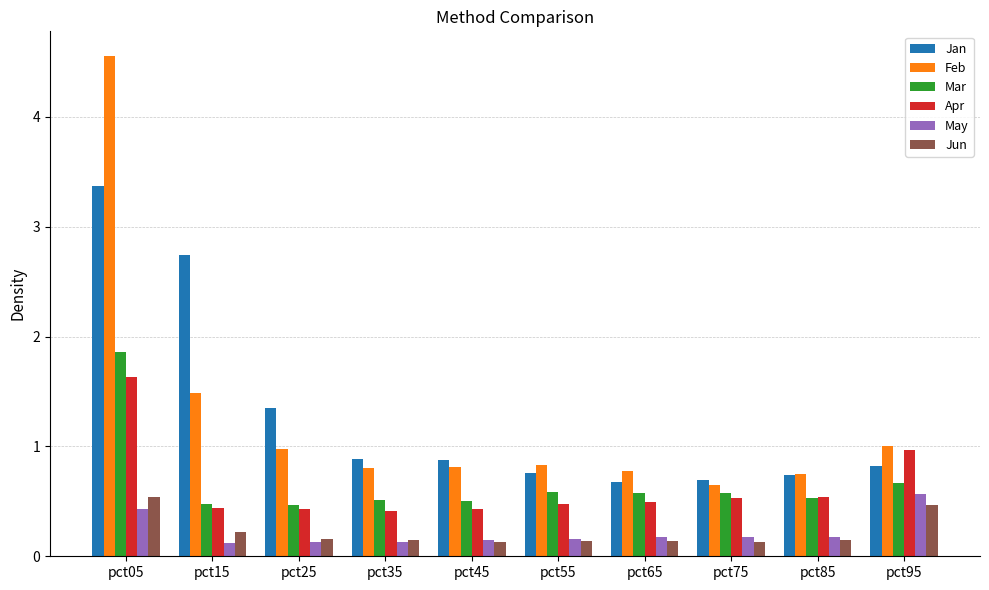

What is the spread (max minus min) of values at pct95?

0.5